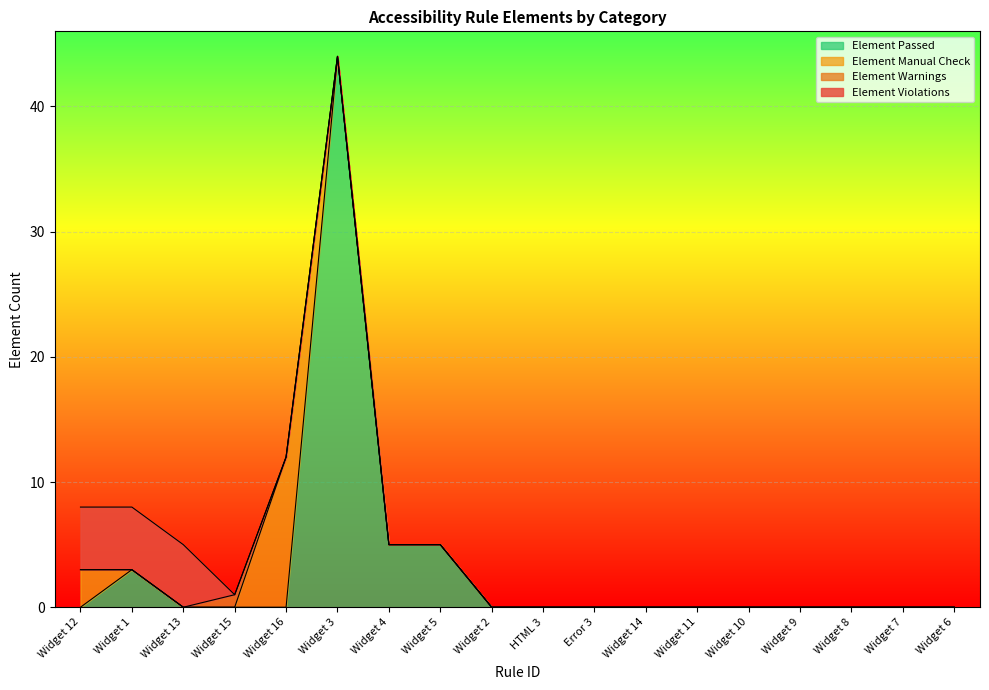

Which series has the largest range (max minus min)?

Element Passed